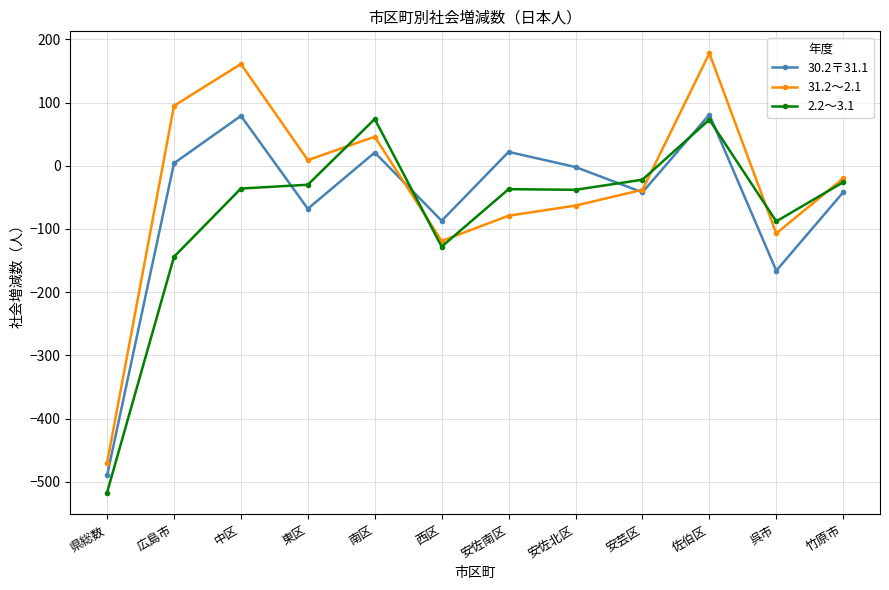

What is the maximum value for 30.2〒31.1?

81